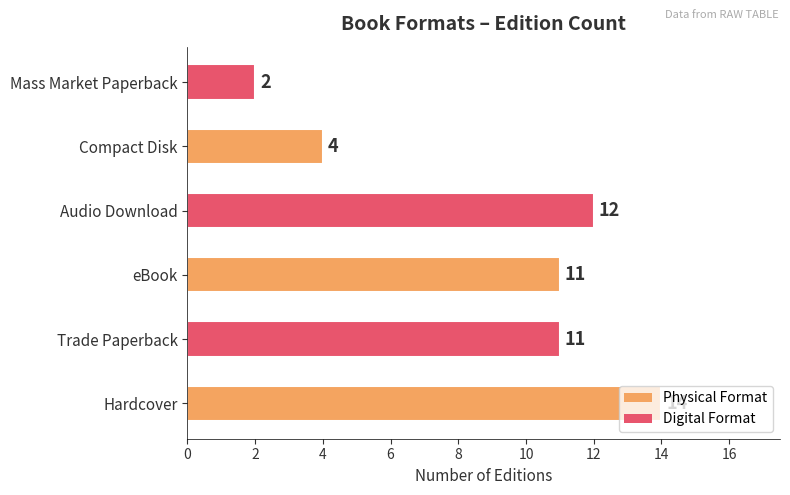

What is the average value?

9